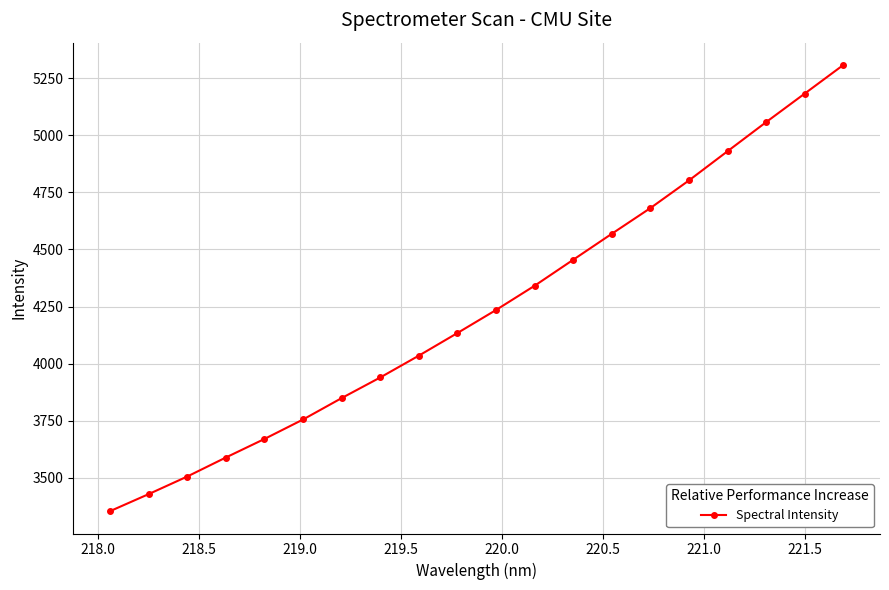

True or false: there are more than 1 points higher than both neighbors.

False